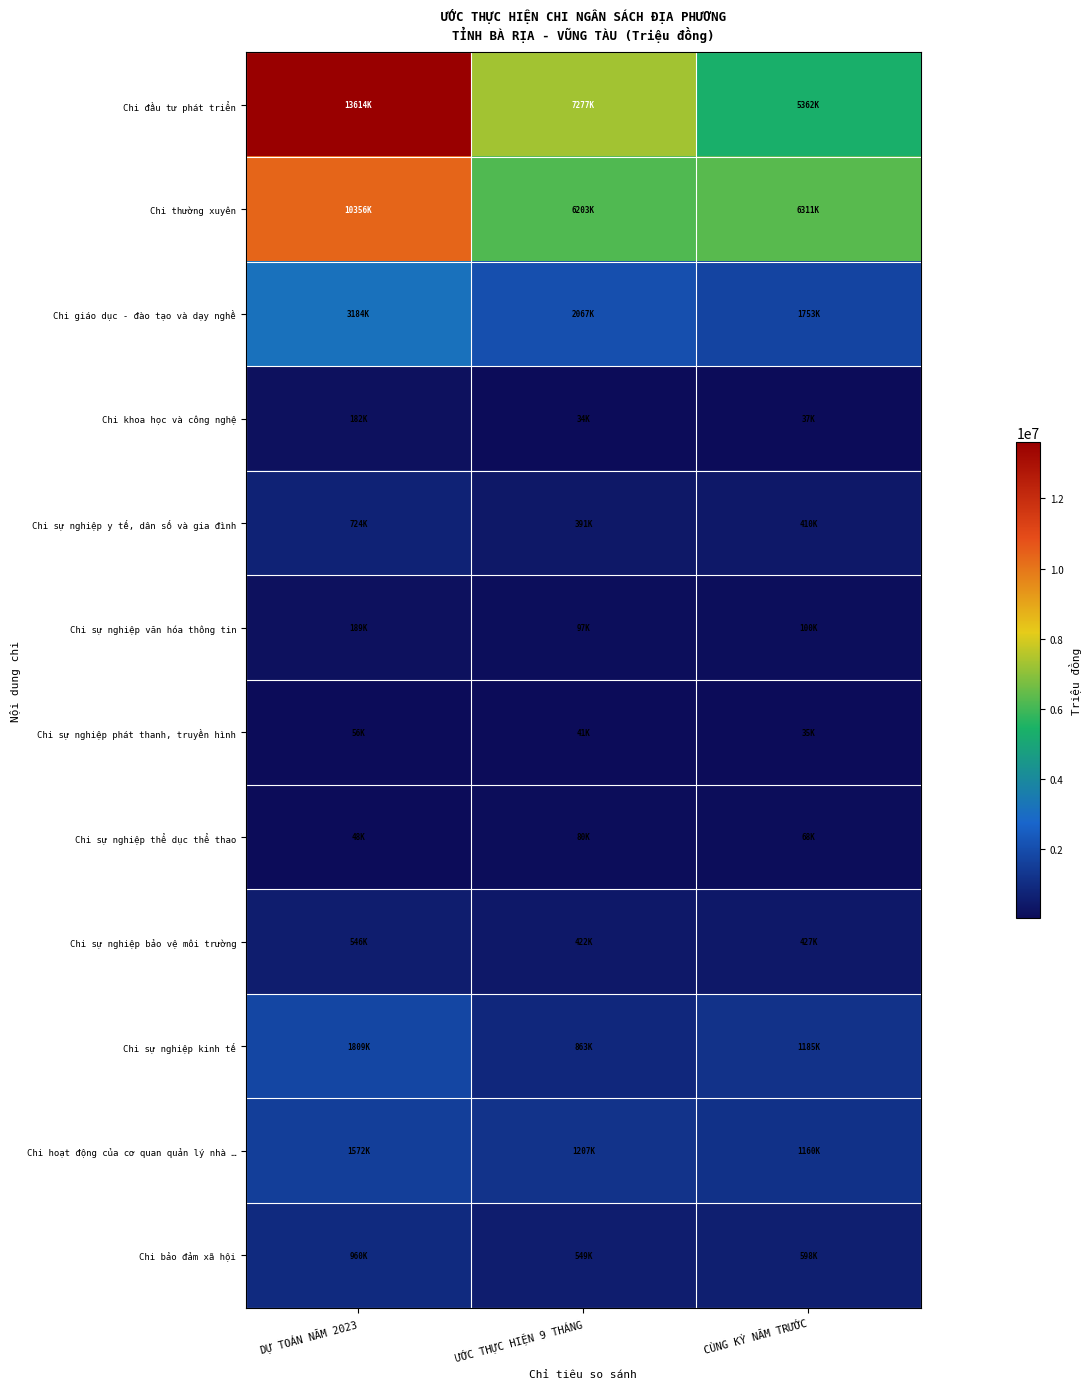

Which series has the widest spread of values?

Chi đầu tư phát triển